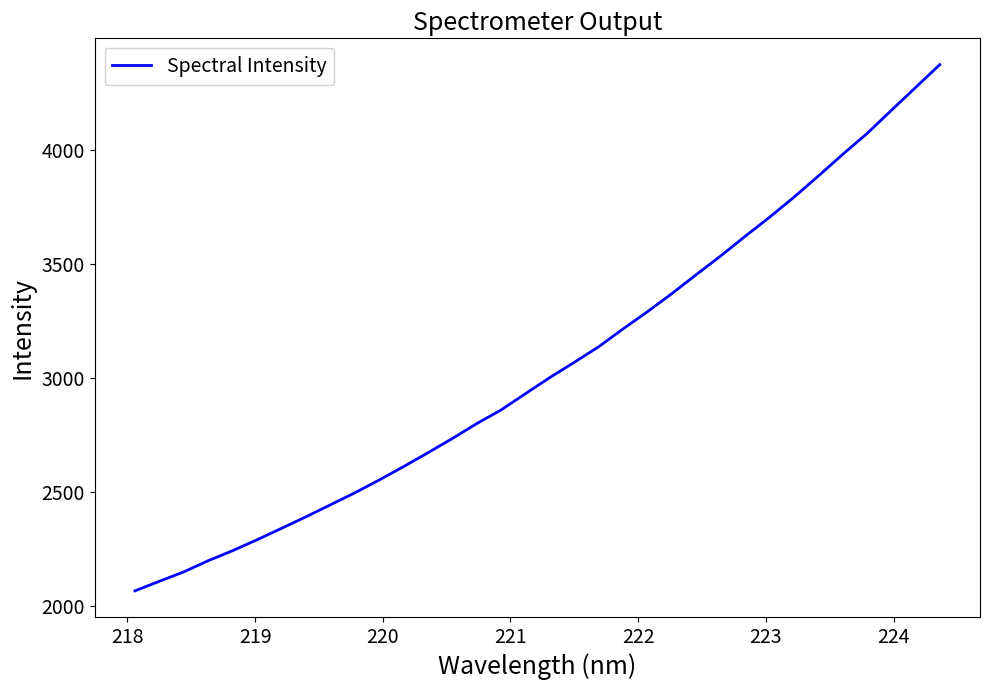

What is the greatest value displayed?

4372.8